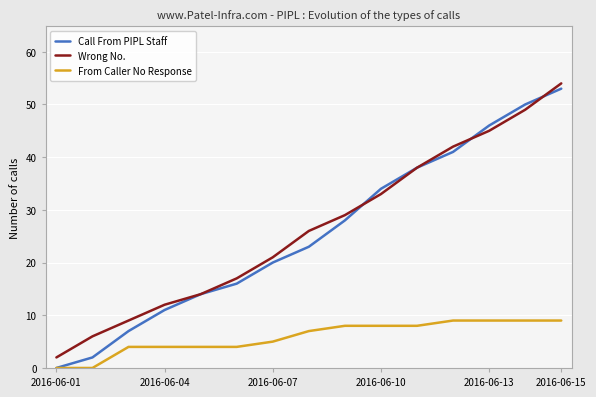

Reading left to right, transcribe all the data shown in this chart.

Call From PIPL Staff: 0	2	7	11	14	16	20	23	28	34	38	41	46	50	53
Wrong No.: 2	6	9	12	14	17	21	26	29	33	38	42	45	49	54
From Caller No Response: 0	0	4	4	4	4	5	7	8	8	8	9	9	9	9